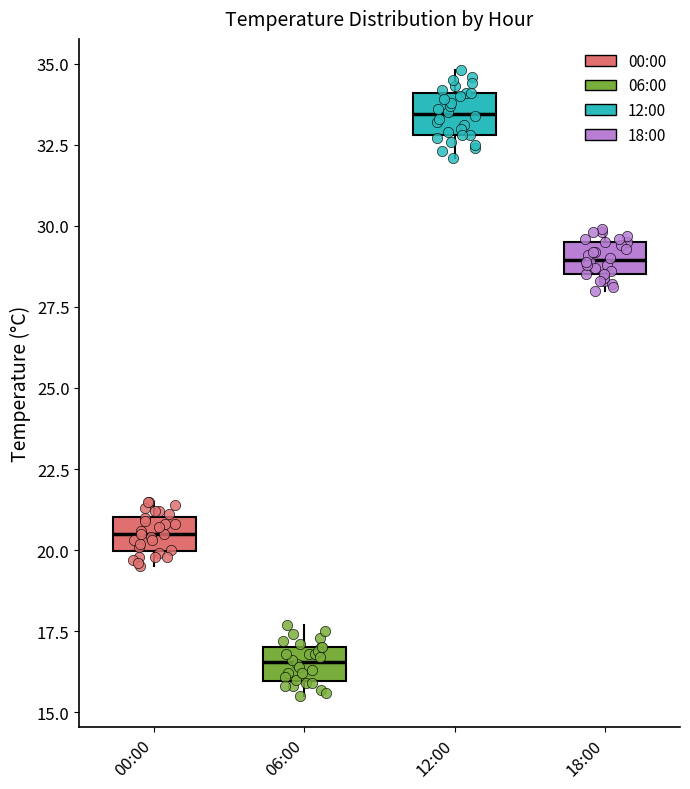

Which box has the highest median line?

12:00